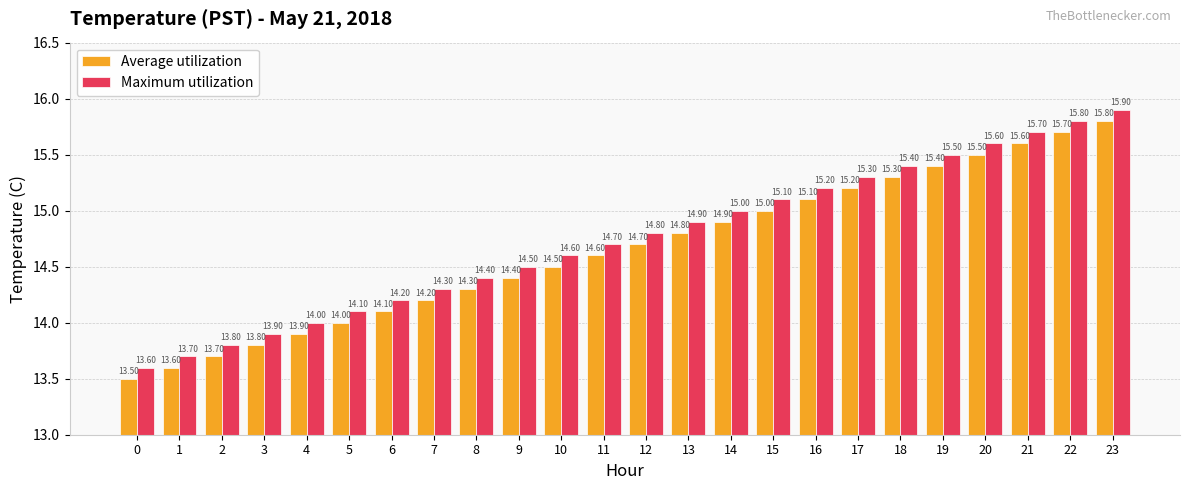

What is the smallest value displayed?

13.5